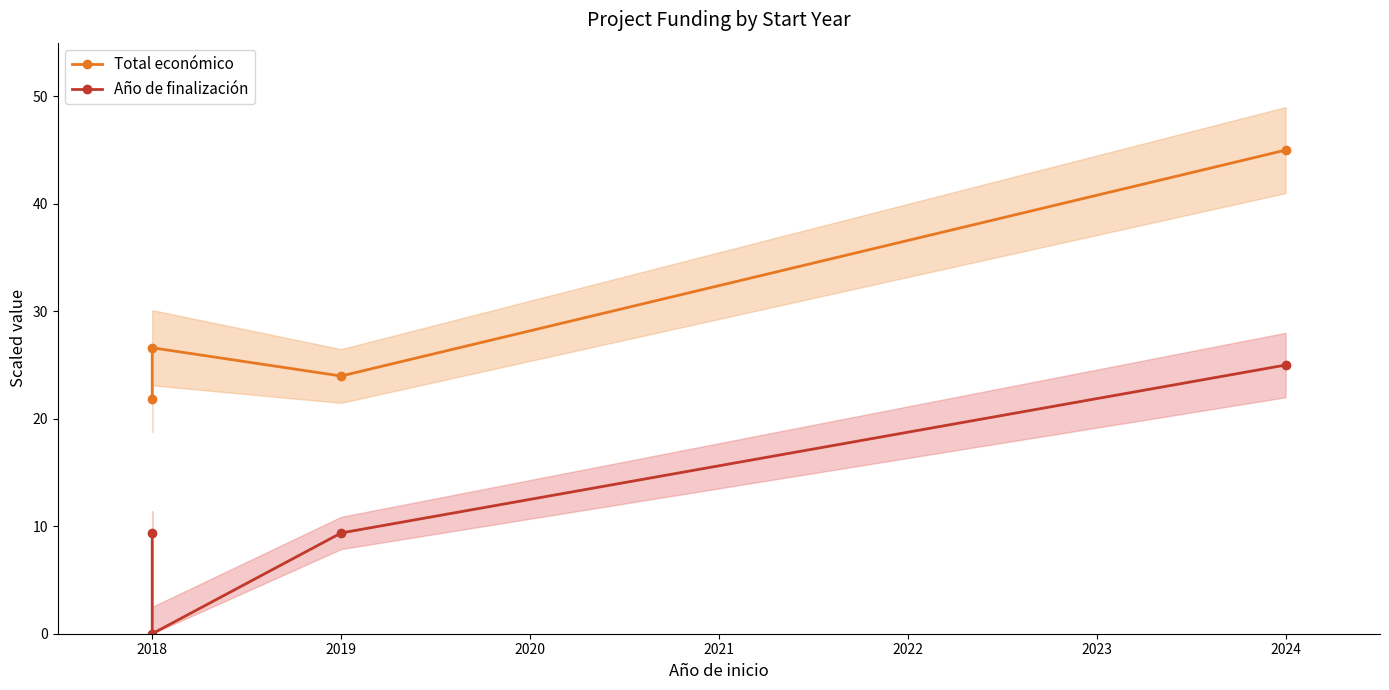

What is the difference between the maximum and minimum values in the Total económico series?

23.2